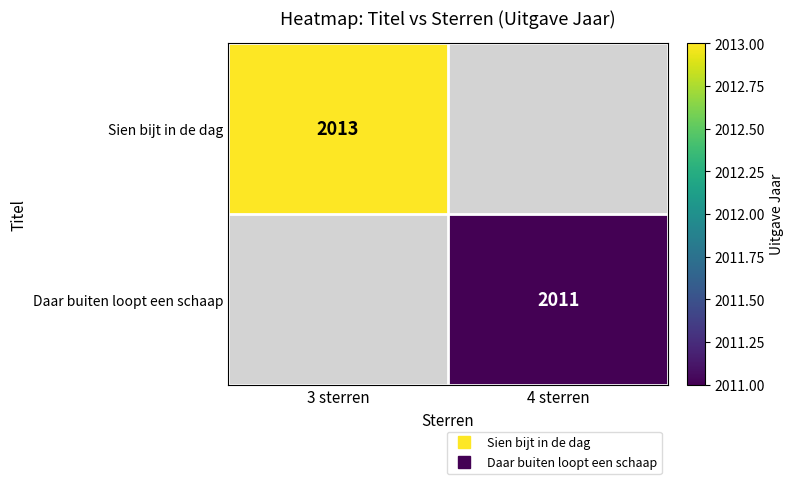

Is it true that Sien bijt in de dag equals 457.2 at 3 sterren?

False